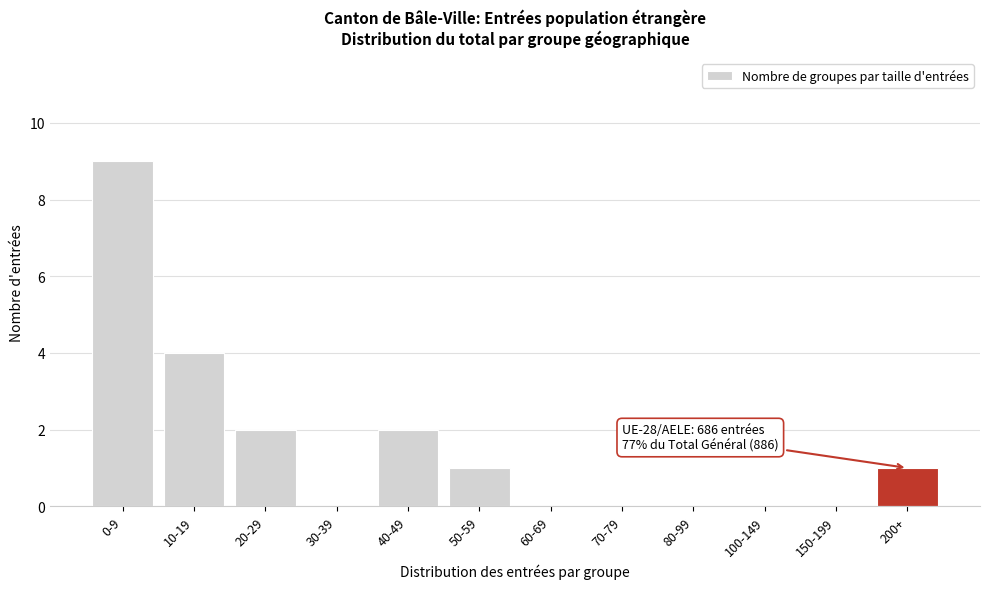

Reading right to left, transcribe all the data shown in this chart.

200+=1	150-199=0	100-149=0	80-99=0	70-79=0	60-69=0	50-59=1	40-49=2	30-39=0	20-29=2	10-19=4	0-9=9